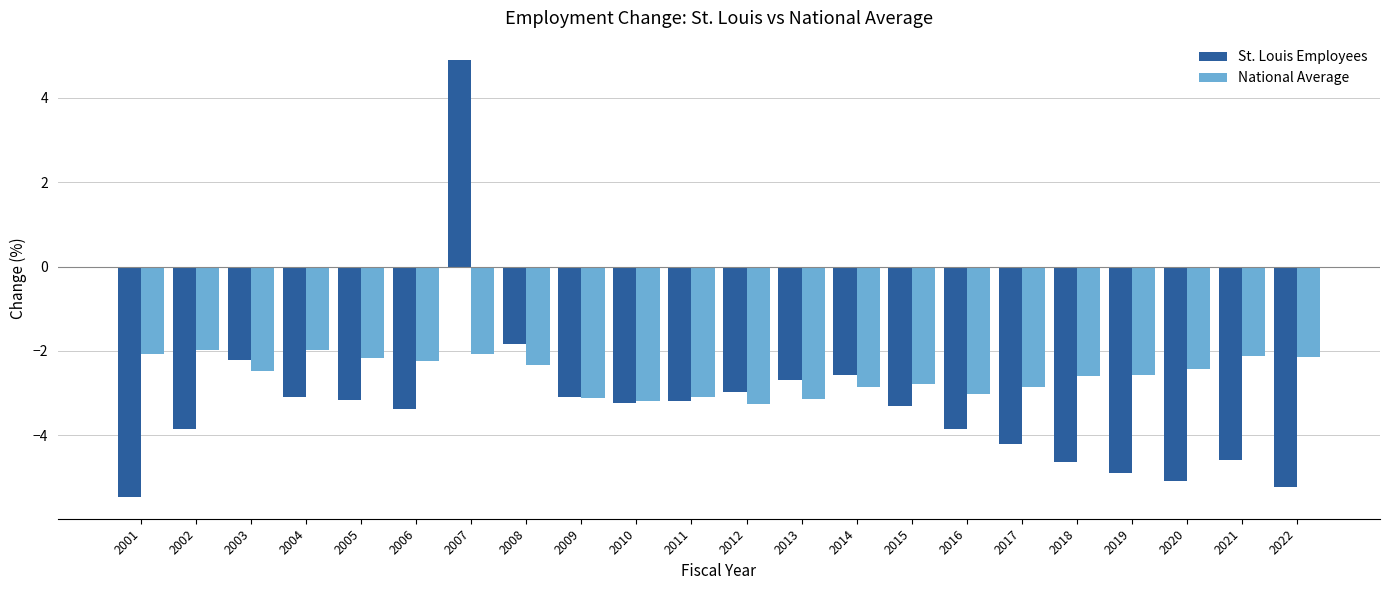

Where is St. Louis Employees nearest to the value 0?

2008